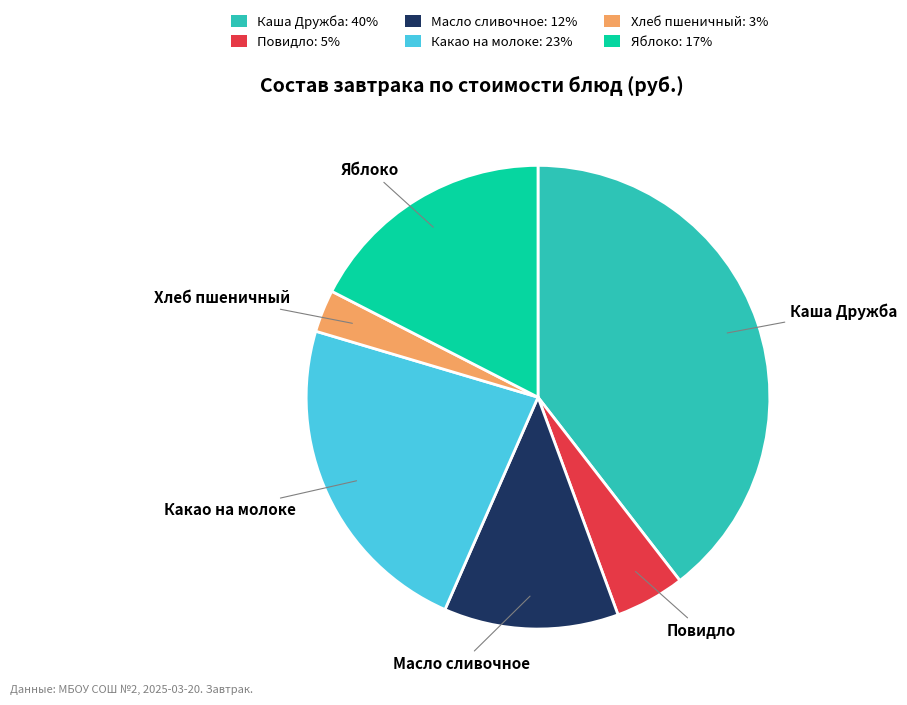

Count the number of slices in the pie.

6